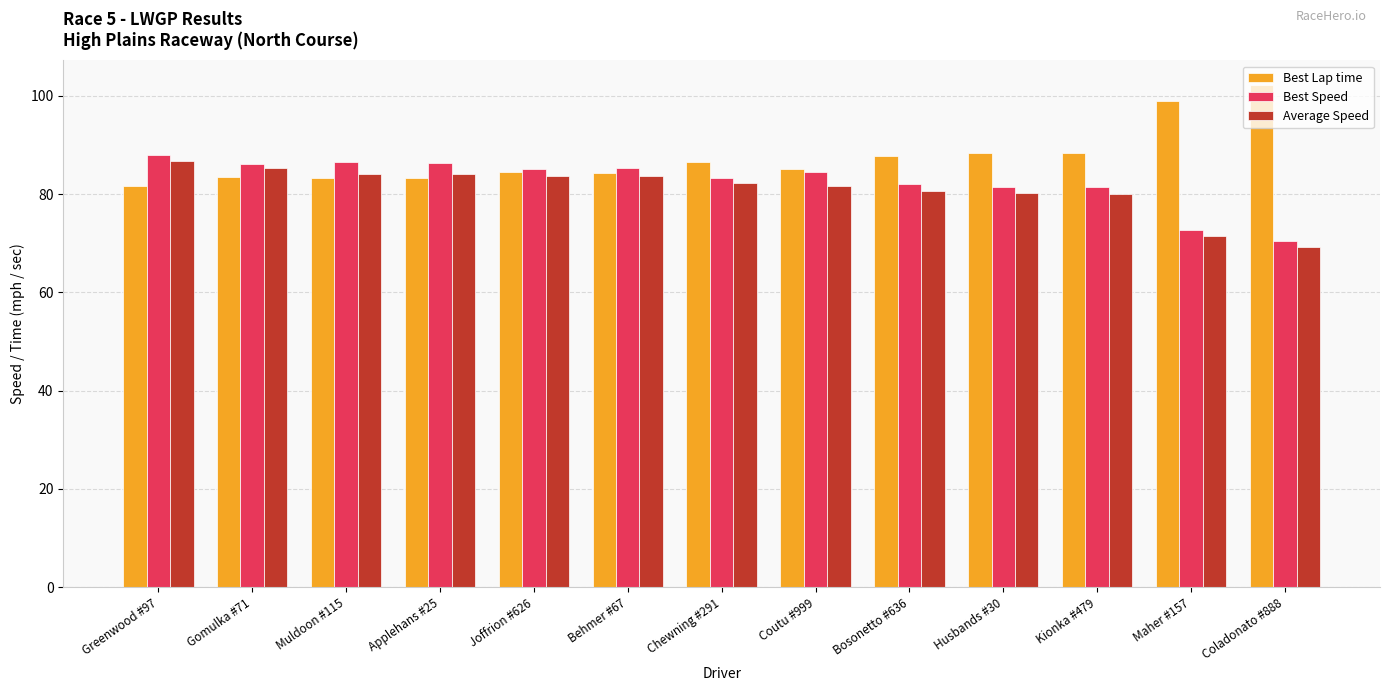

What is the sum of all Best Lap time values?

1138.2